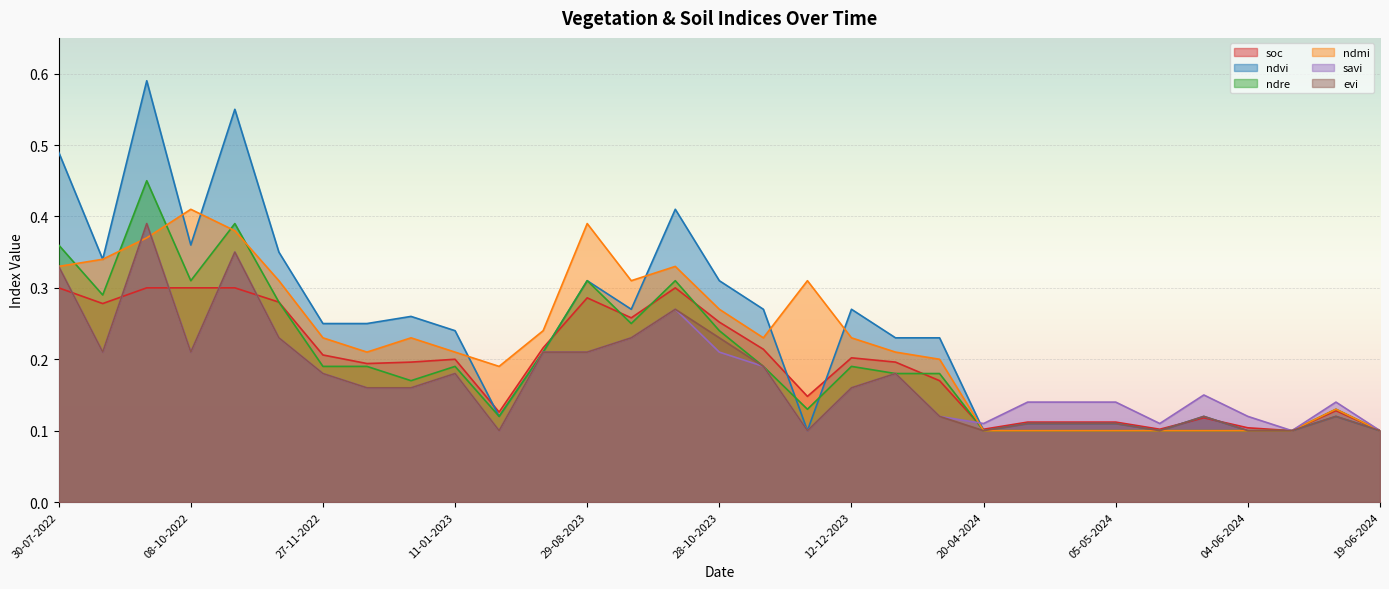

At which category is the sum across all series the highest?

23-09-2022